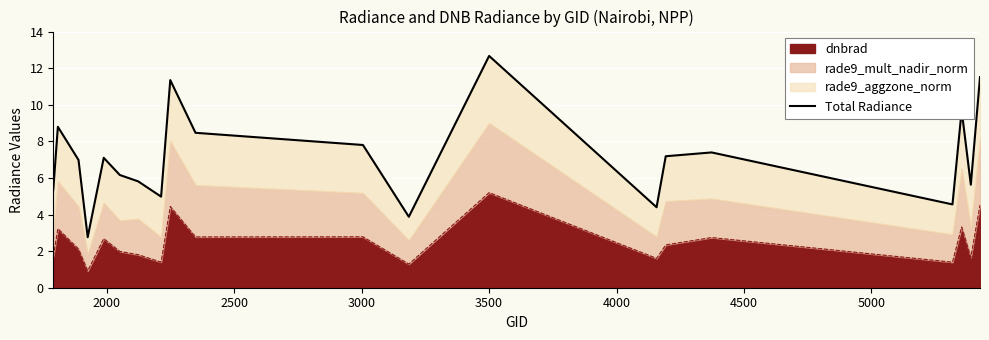

Reading left to right, what are all the values shown in this chart?

5.4	8.8	7.0	2.8	7.1	6.2	5.8	5.0	11.3	8.5	7.8	3.9	12.7	4.4	7.2	7.4	4.6	9.7	5.6	11.5